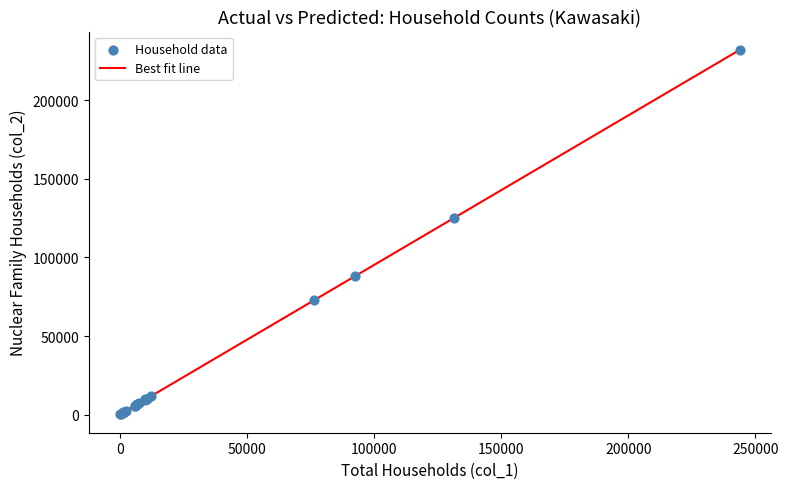

What Y value in the scatter plot is closest to 115977?

125327